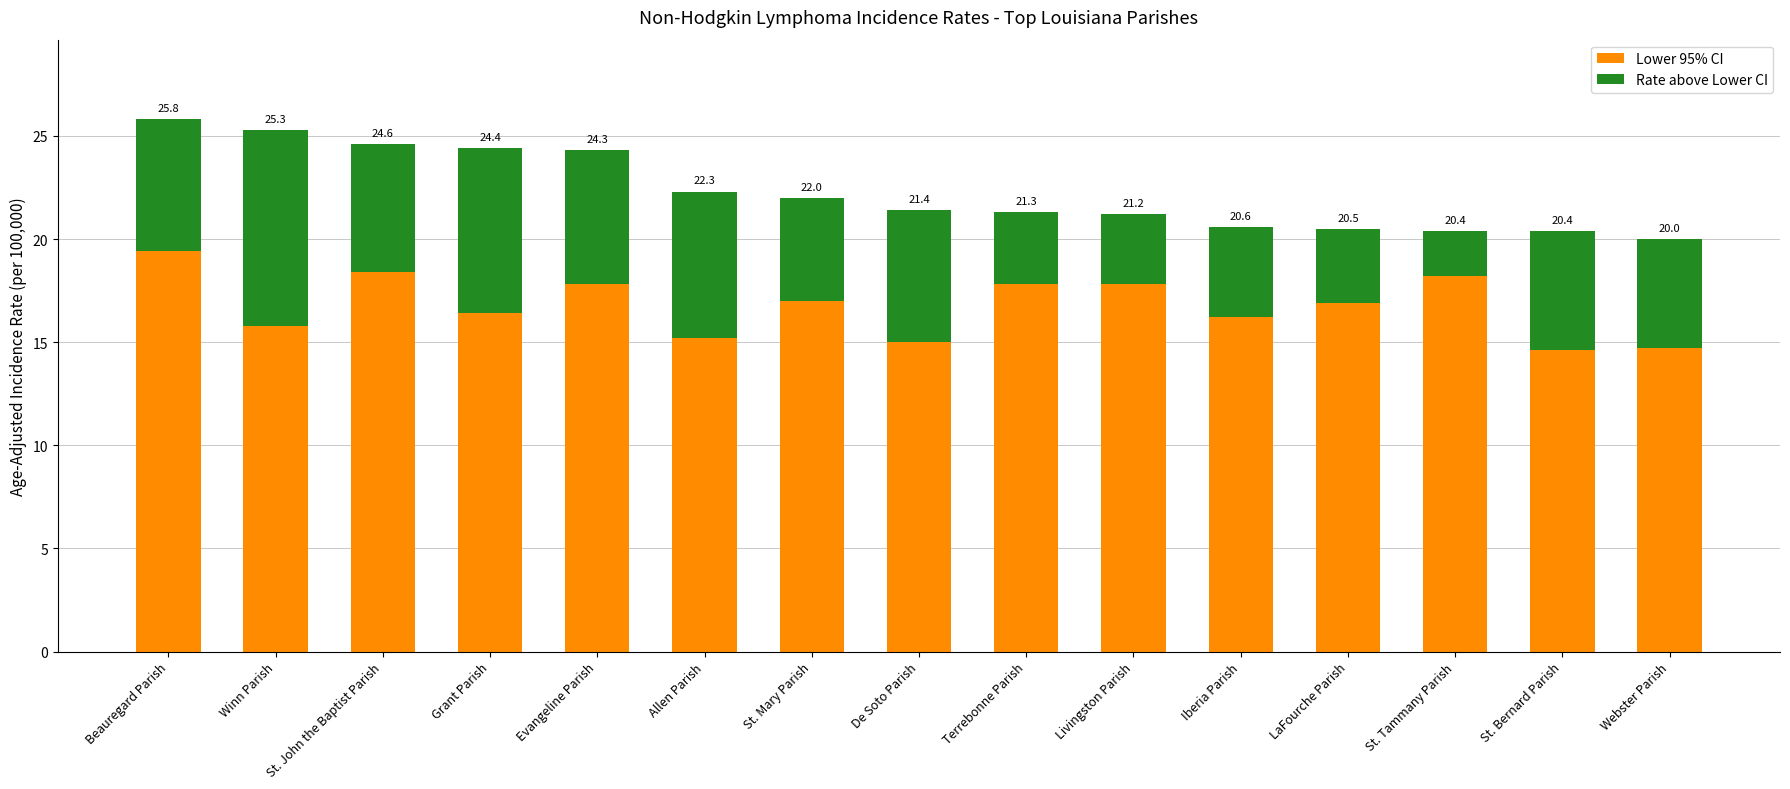

What position from the left is Allen Parish?

6